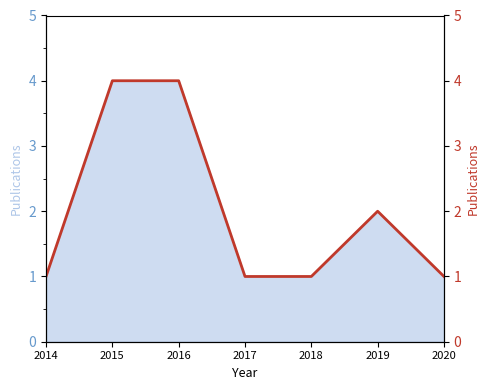

True or false: the data shows 4 at 2019.

False